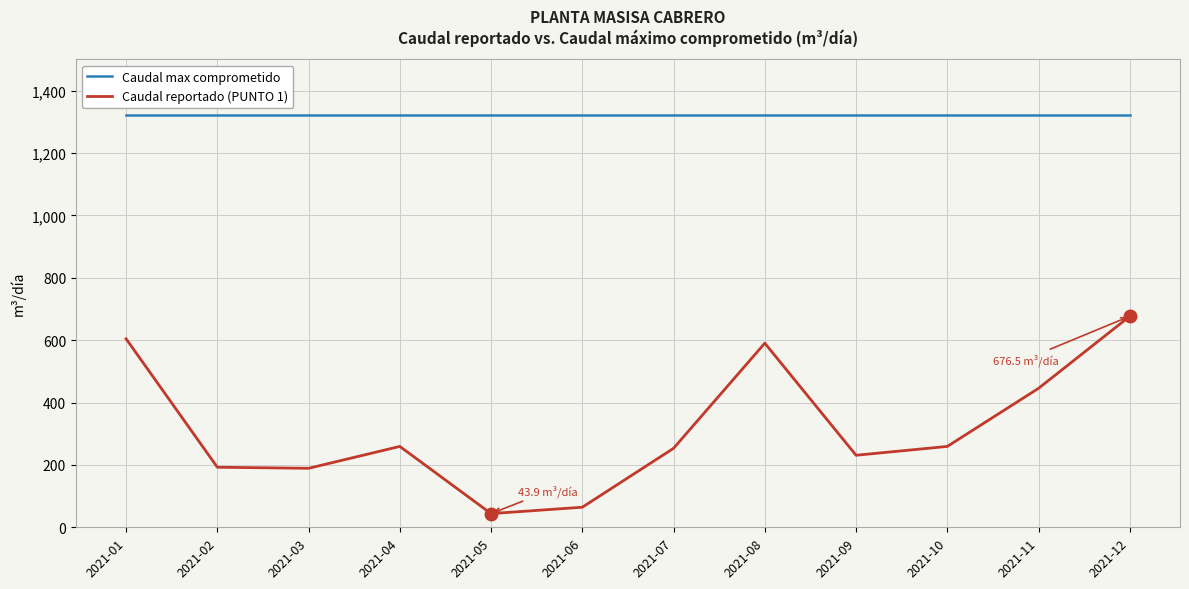

Rank the series by their average value, from lowest to highest.

Caudal reportado (PUNTO 1), Caudal max comprometido